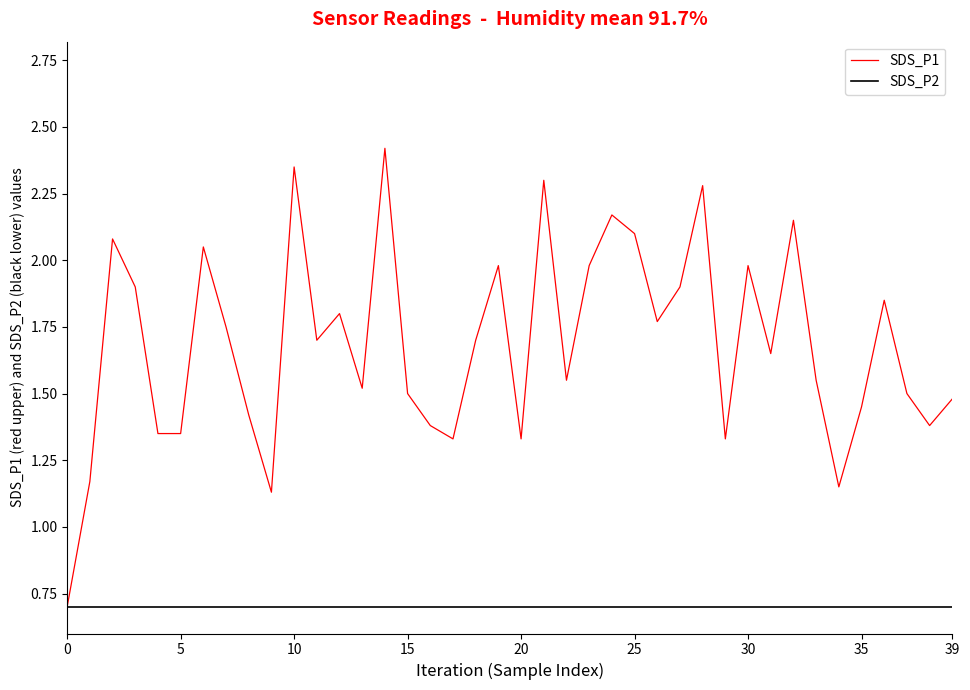

Which series has the largest total across all categories?

SDS_P1